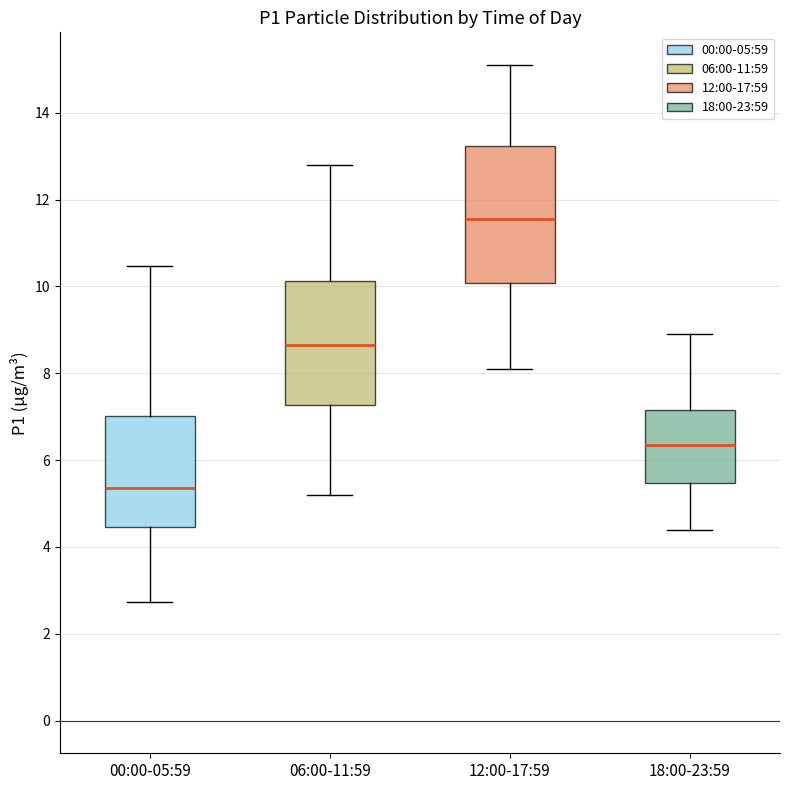

Which box is the tallest, from its lower edge to its upper edge?

12:00-17:59